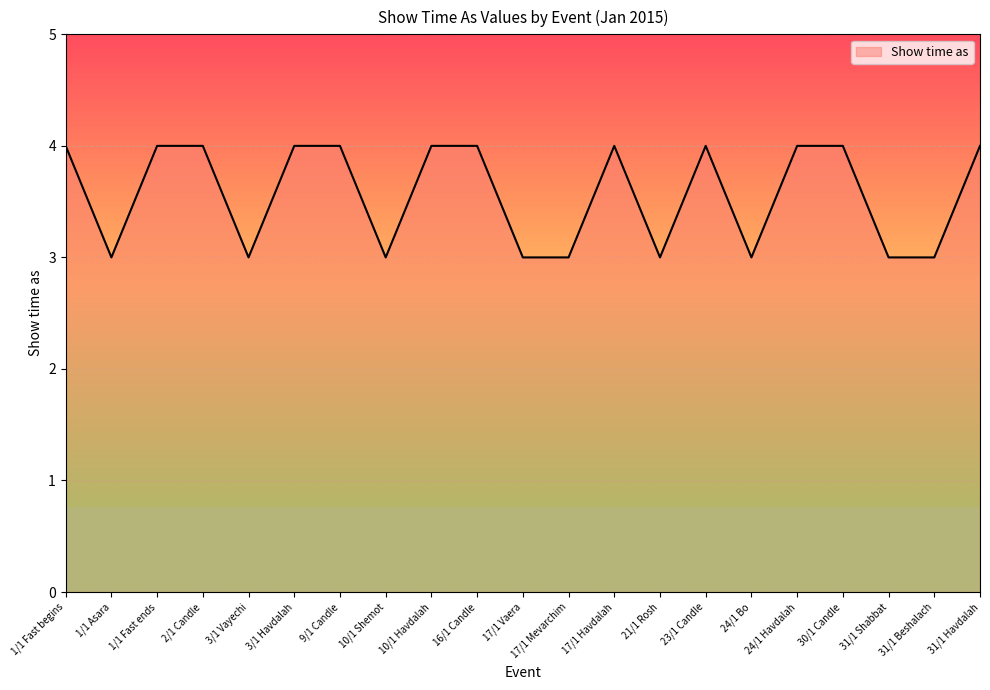

Reading left to right, list all the values displayed in this chart.

4	3	4	4	3	4	4	3	4	4	3	3	4	3	4	3	4	4	3	3	4